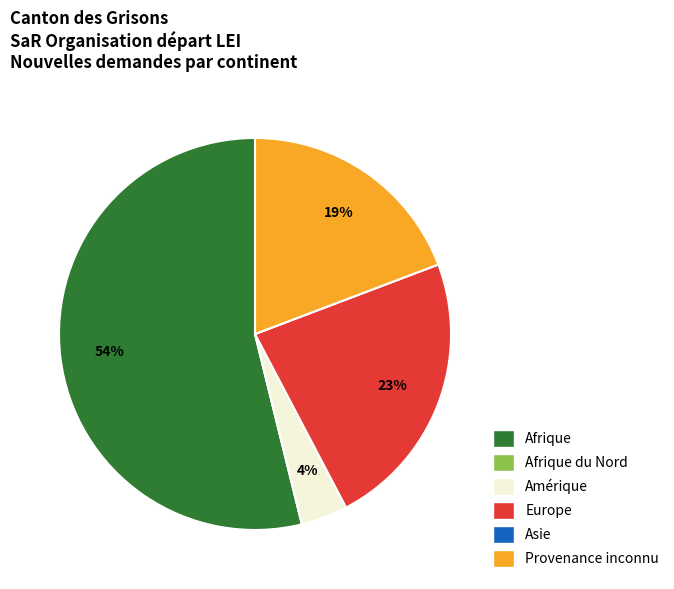

To the nearest percent, what is the average slice percentage?

17%